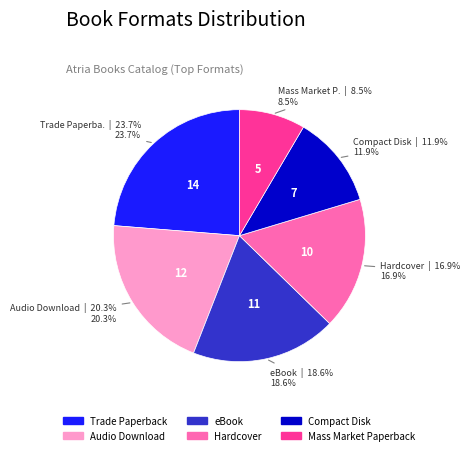

How many slices are in this pie chart?

6